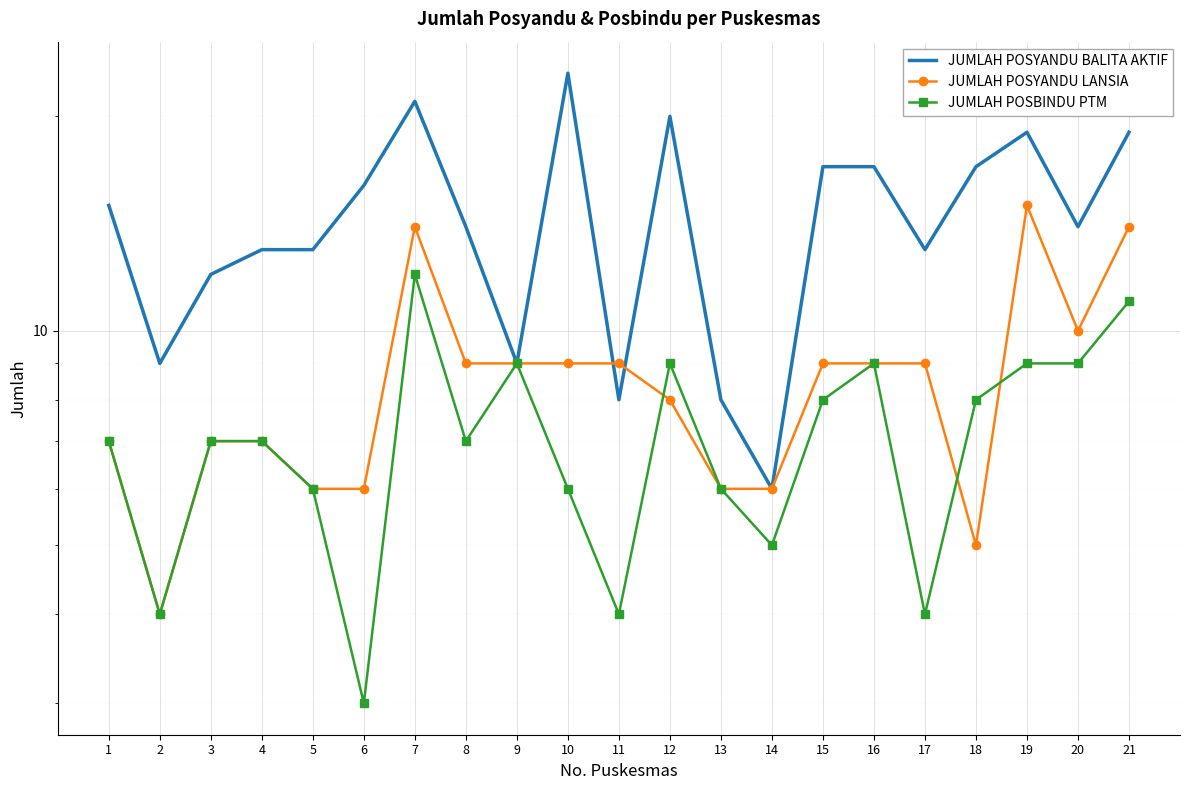

What is the value of the JUMLAH POSYANDU LANSIA point at the 5th from the left?

6